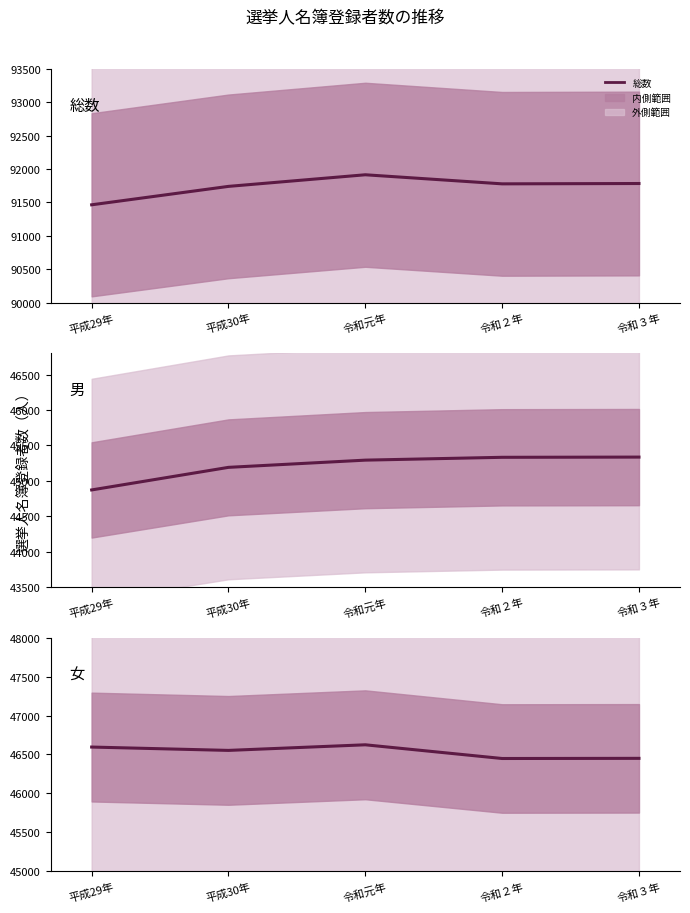

Does the chart display data point markers on the line(s)?

No